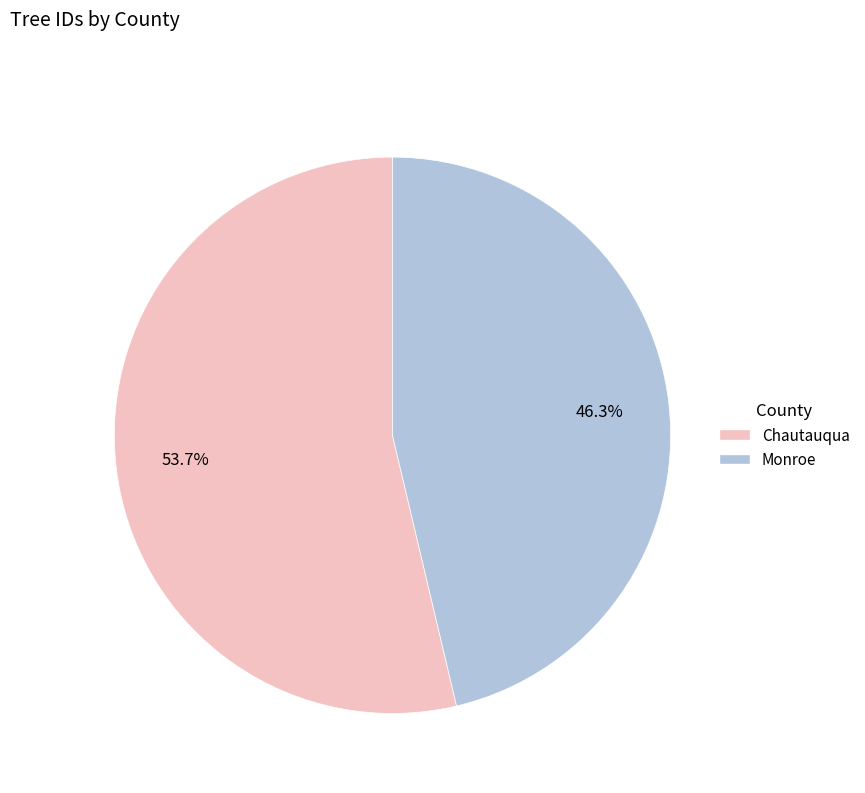

Rank the categories by value from lowest to highest.

Monroe, Chautauqua